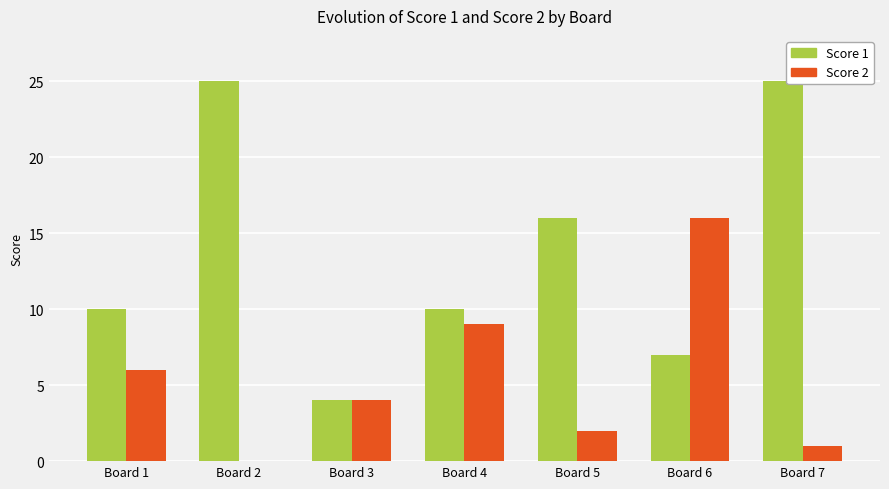

Is it true that Score 1 equals 22 at Board 5?

False